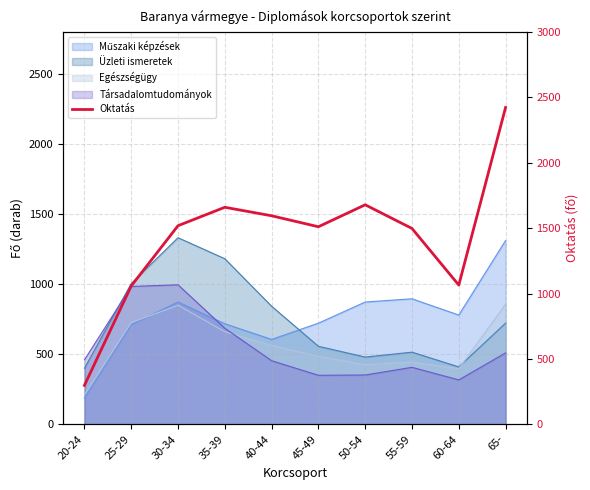

Where does the data first go above 1519?

35-39